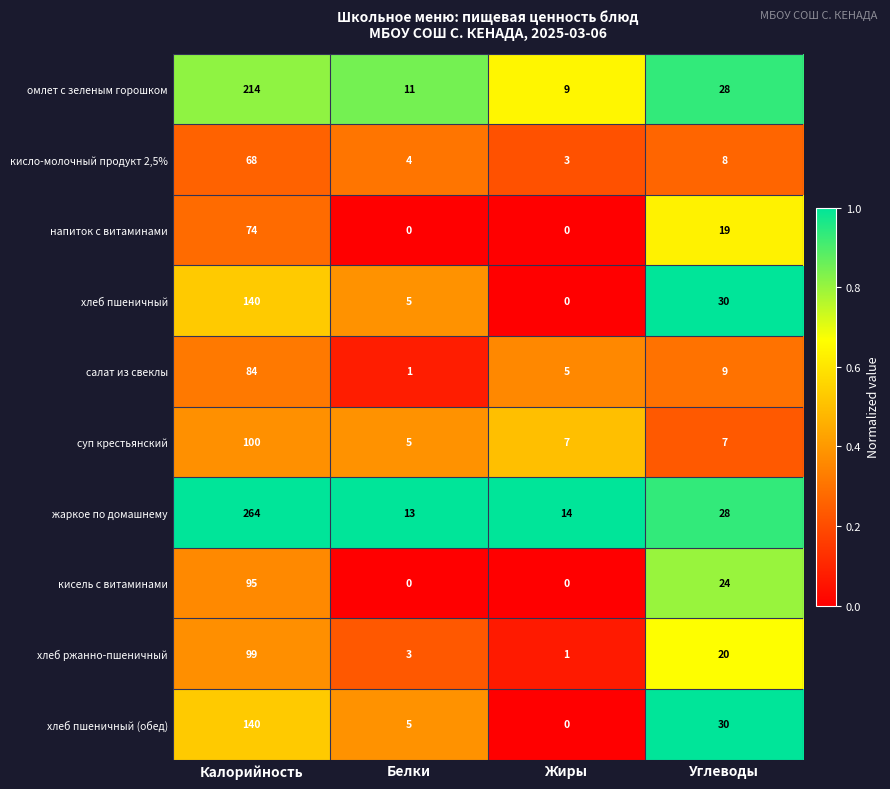

What is the difference between the maximum and minimum values in the салат из свеклы series?

83